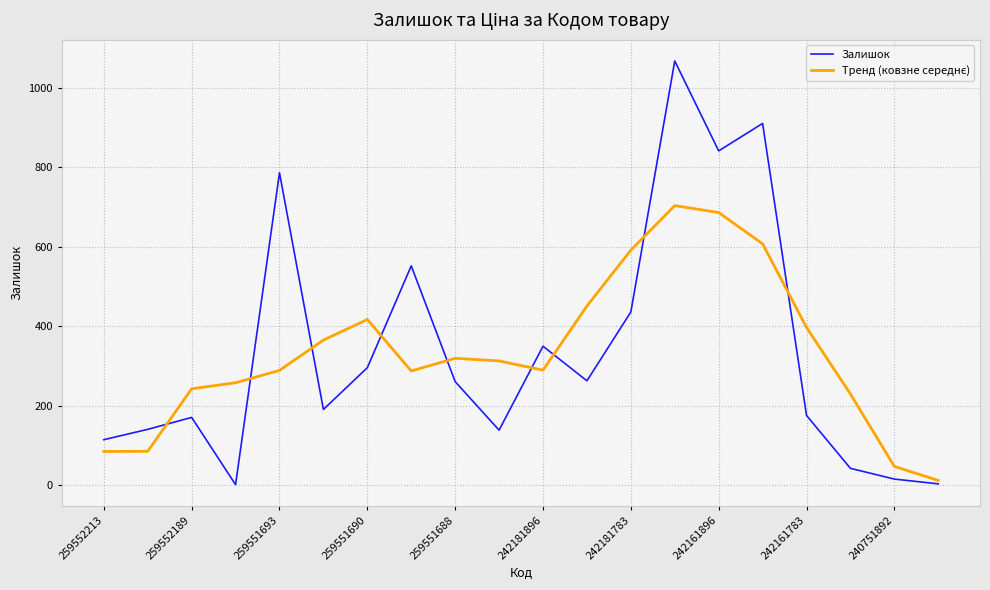

Which series has the widest spread of values?

Залишок